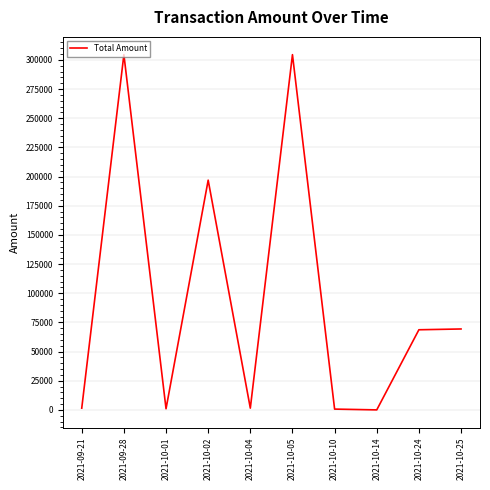

Where is the first local maximum?

2021-09-28